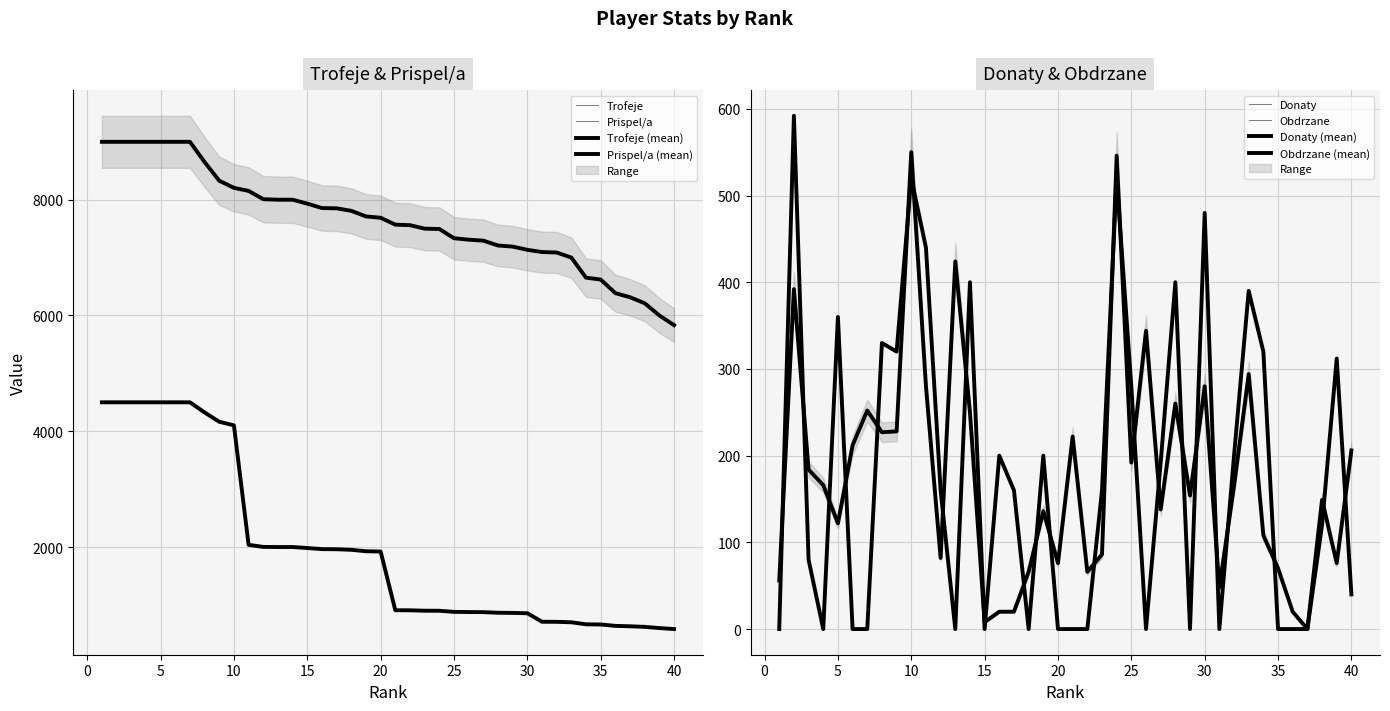

At which category does the chart reach its minimum across all series?

37